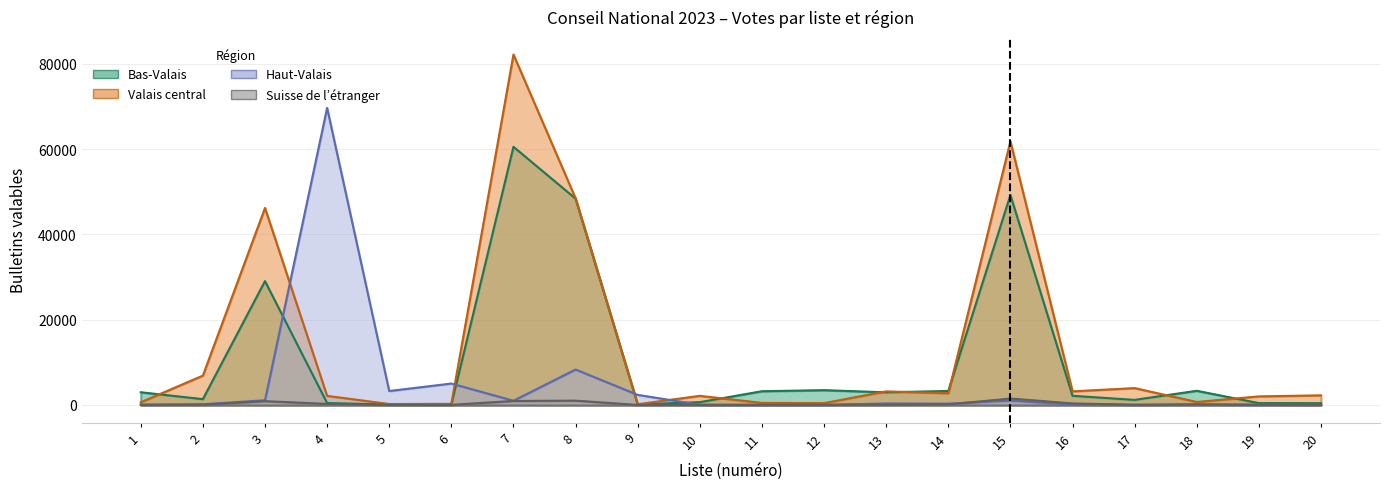

What is the value of the Bas-Valais point at the 14th from the left?

3293